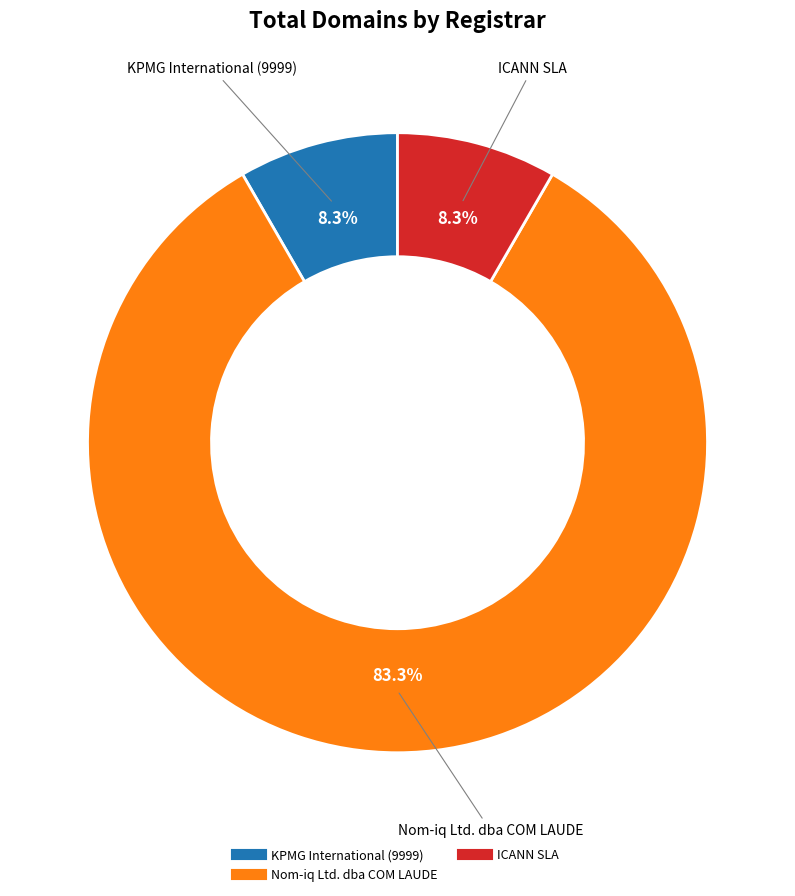

Does any single category account for the majority?

Yes